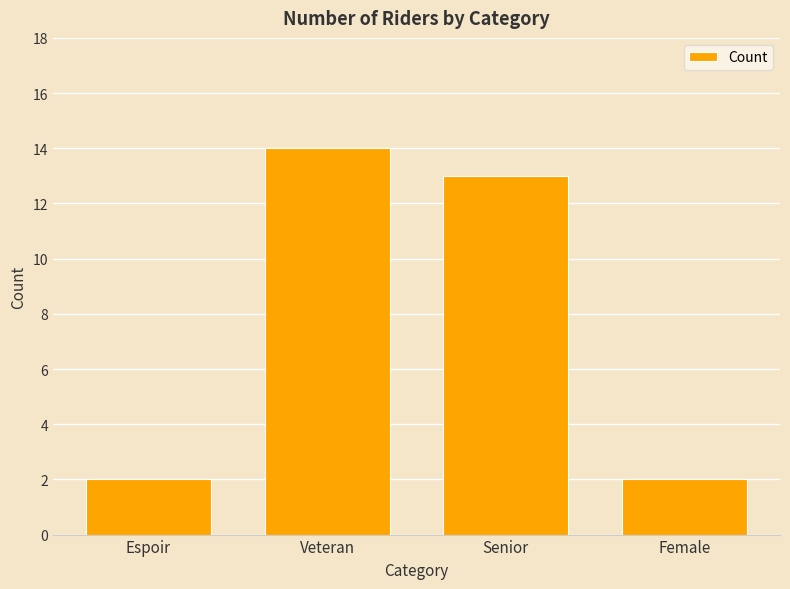

Count the number of categories in the chart.

4